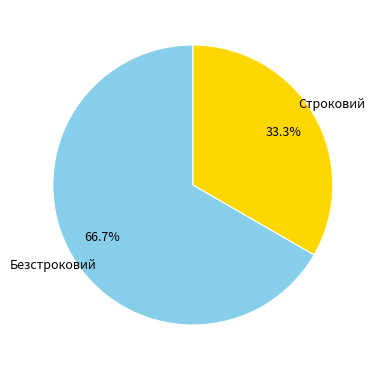

Combined, do Безстроковий and Строковий account for over 50%?

Yes